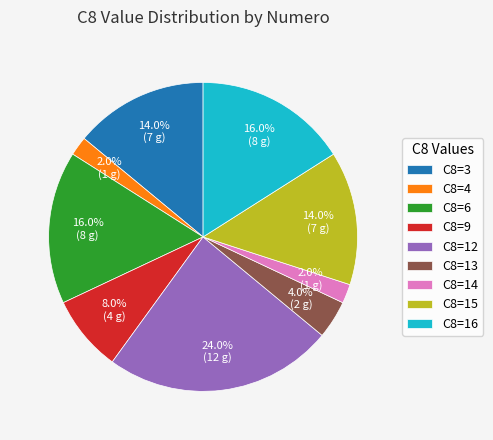

What percentage do C8=3 and C8=4 together represent?

16.0%